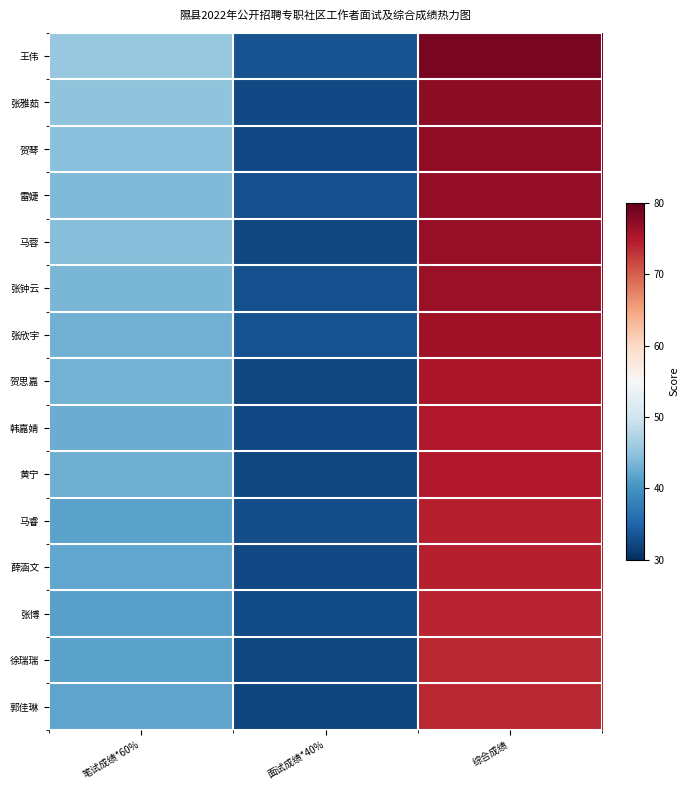

At which category is the sum across all series the highest?

综合成绩